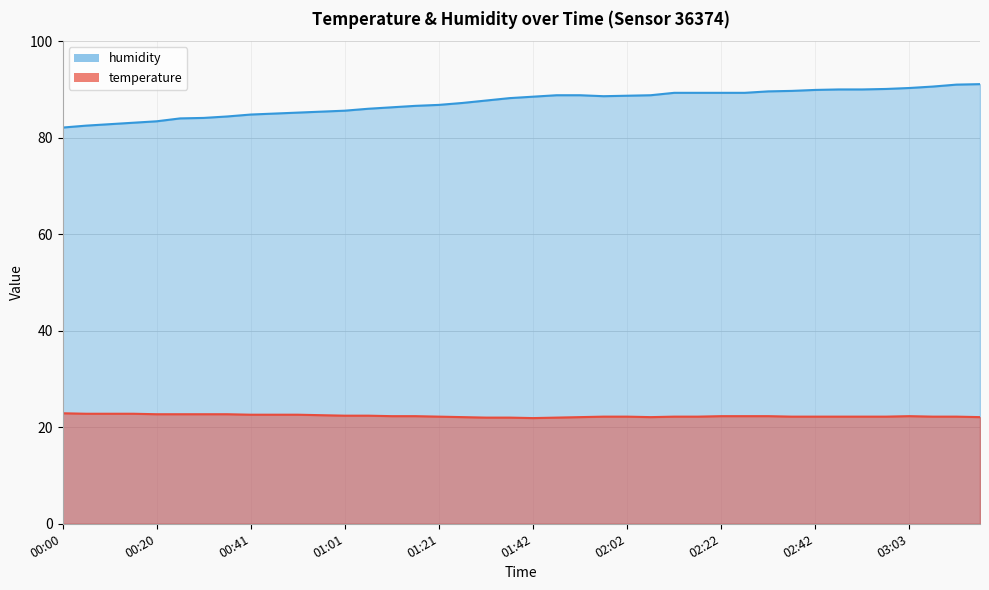

What is the sum of all humidity values?

3492.9